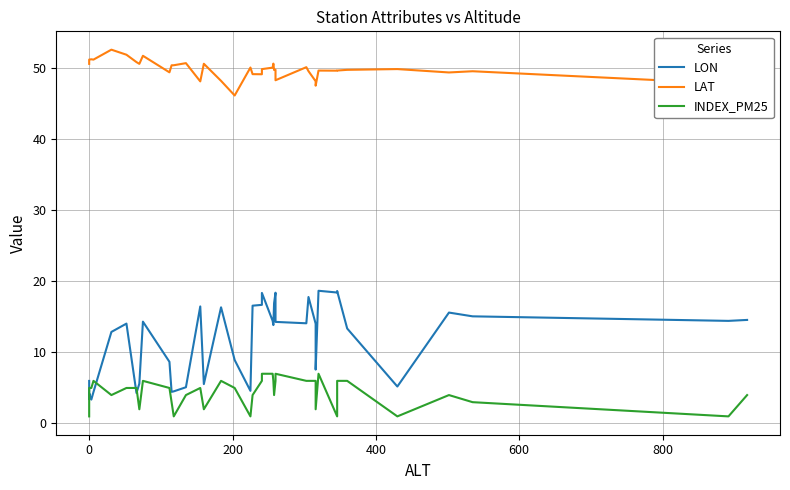

How many series are shown in this chart?

3